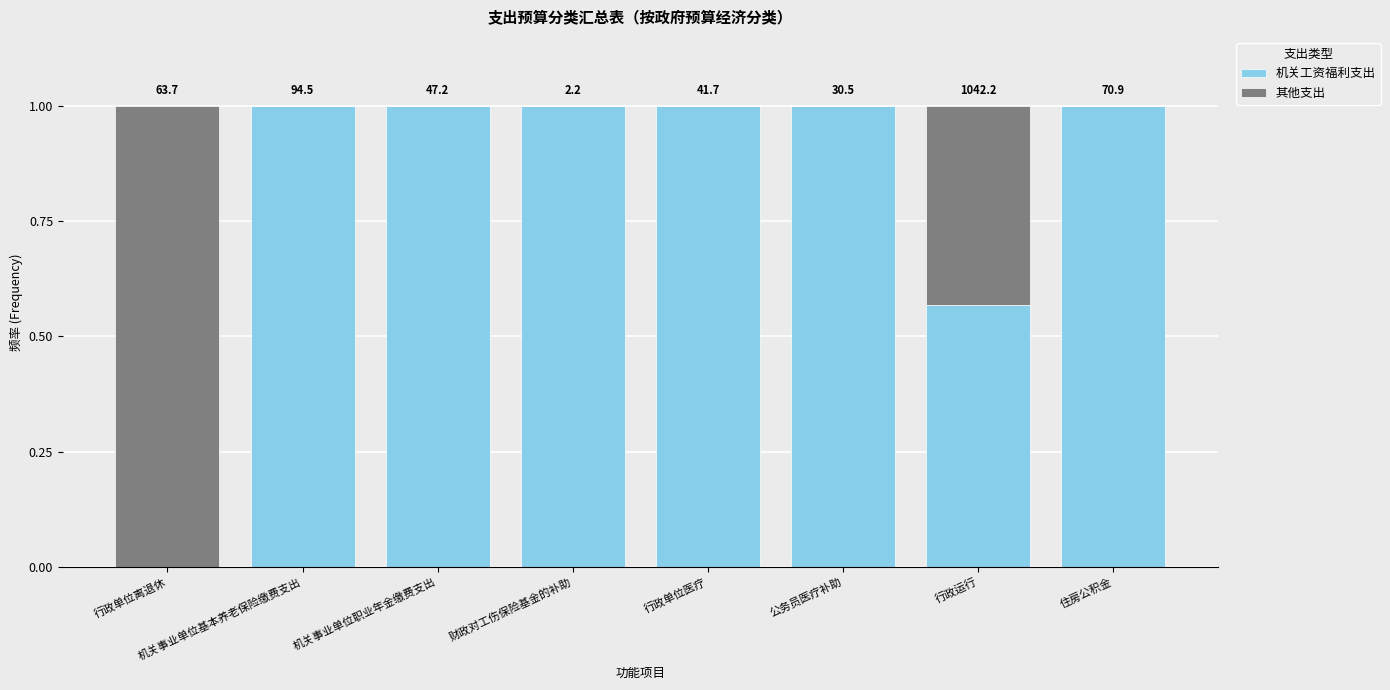

Are the bars grouped side by side (vs. stacked)?

No